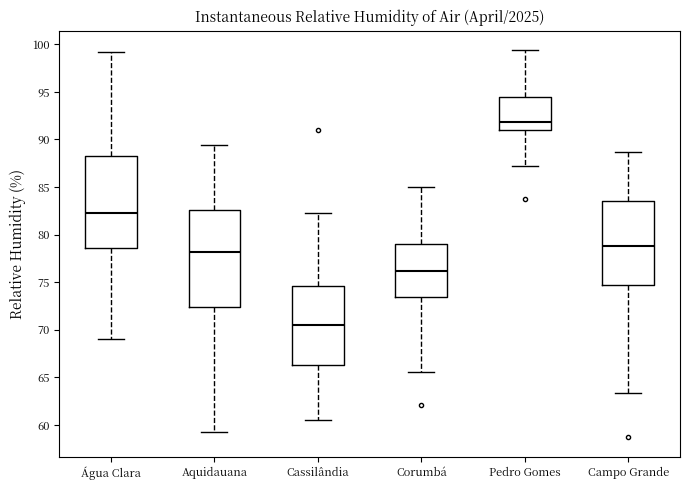

Where is the upper edge of the box for Campo Grande on the y-axis? The values are not printed on the chart, so give them approximately, as read against the axis.

83.5